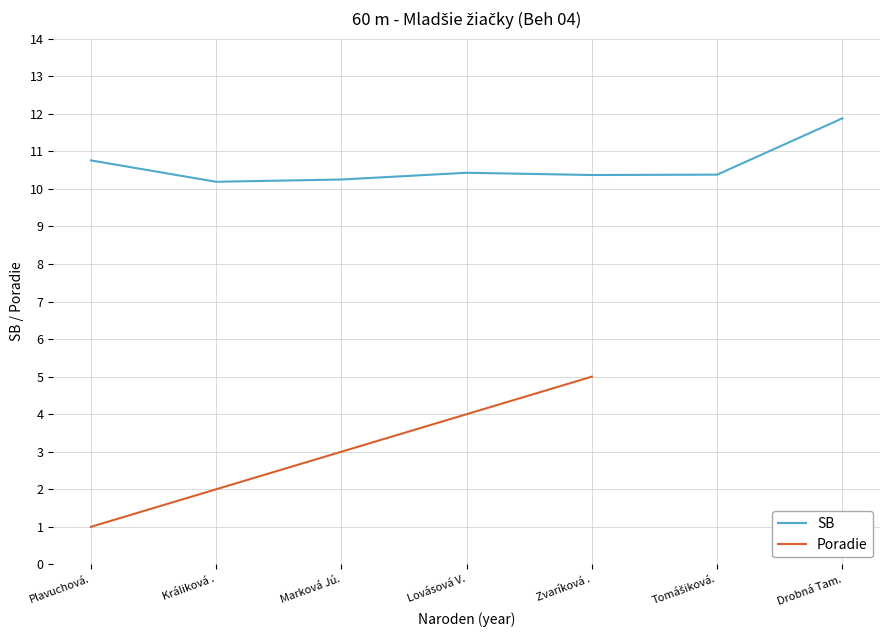

At how many categories does at least one series exceed 7?

7